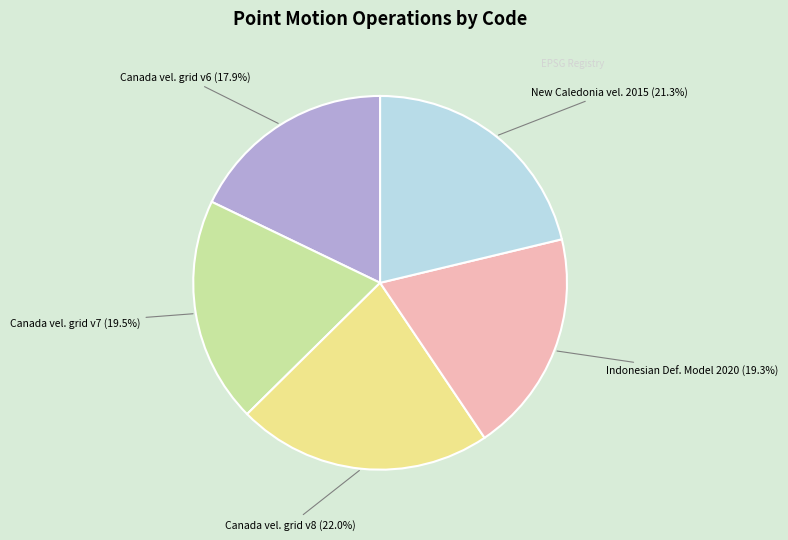

Do Canada vel. grid v6 (17.9%) and Canada vel. grid v8 (22.0%) together represent more than half of the pie?

No